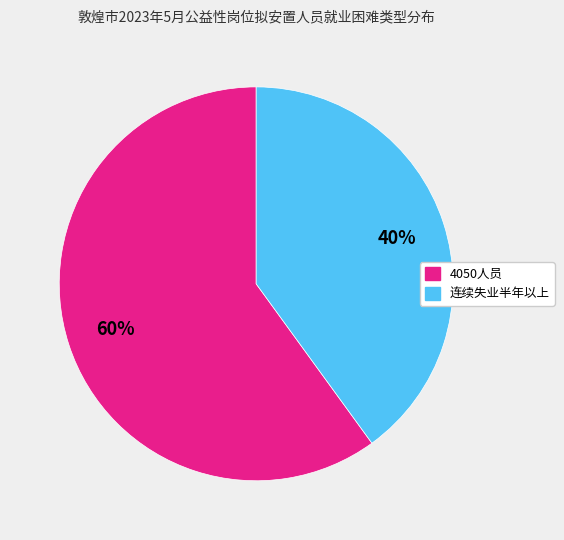

What is the smallest slice in the pie chart?

连续失业半年以上